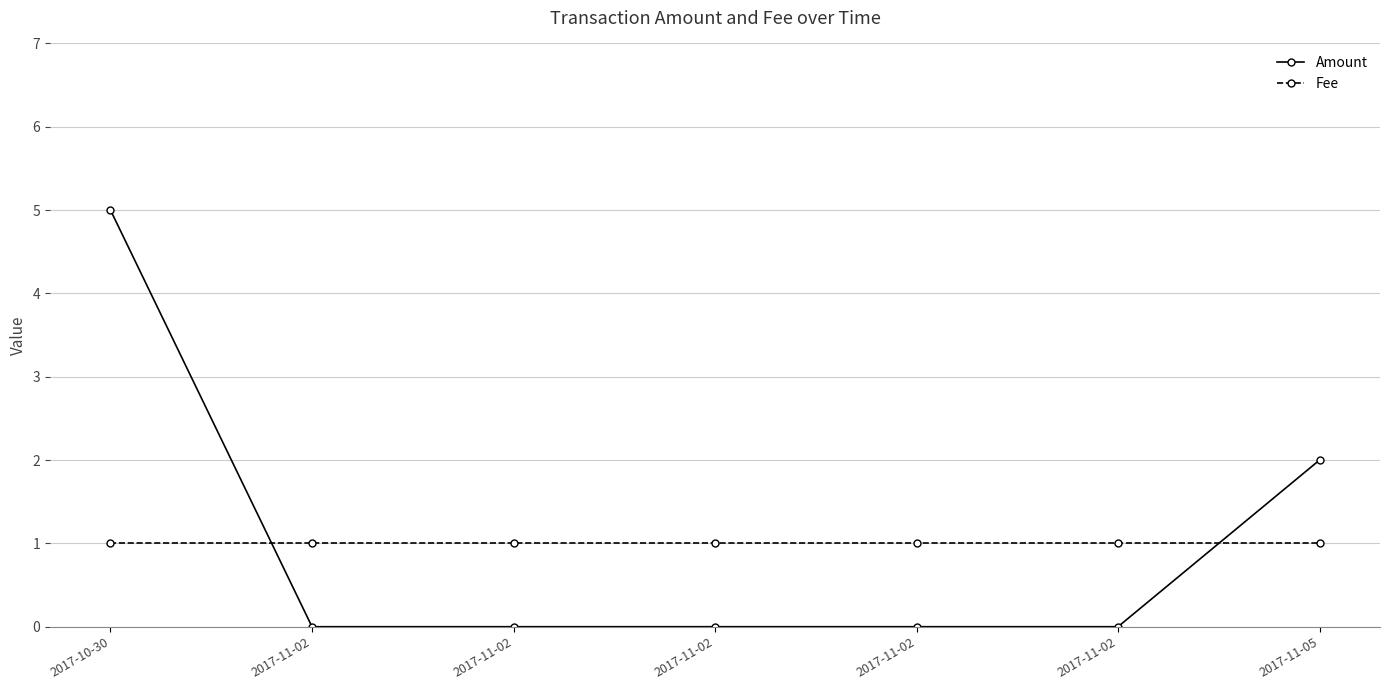

At how many categories does at least one series exceed 0?

7